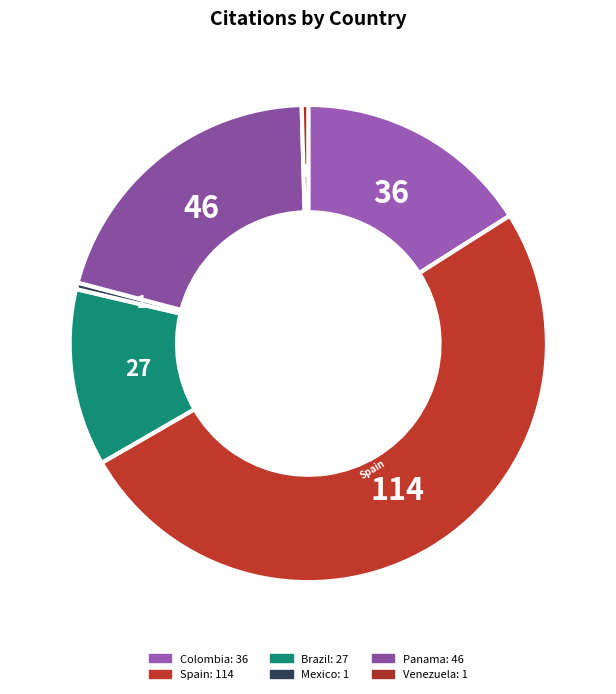

Which category accounts for the majority?

Spain